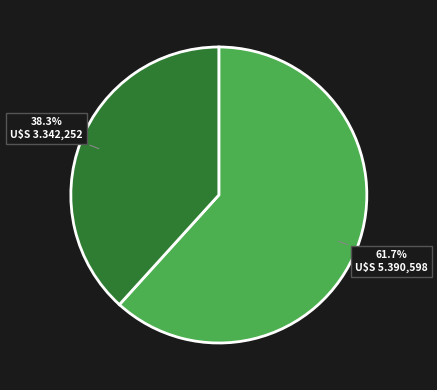

Is there any slice that represents more than half of the pie?

Yes